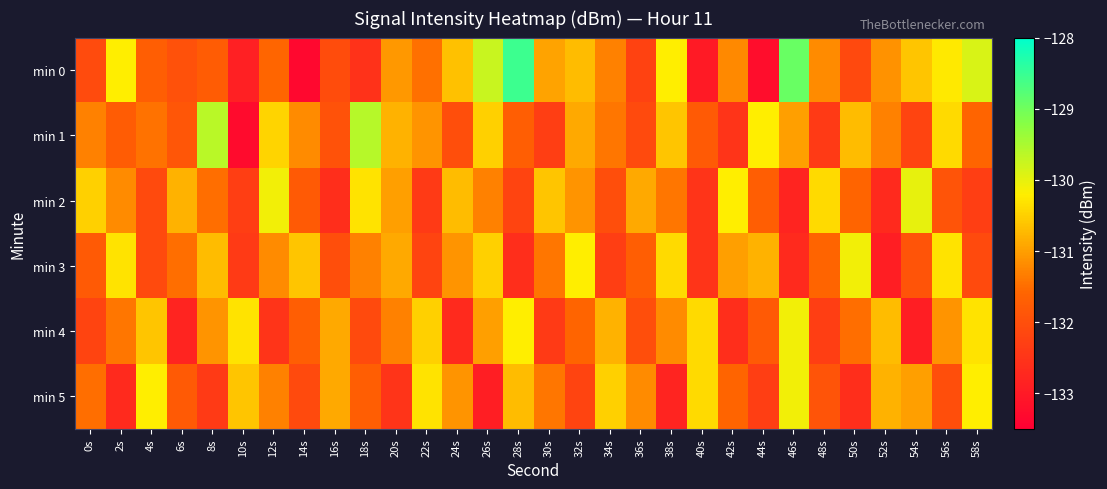

What is the spread (max minus min) of values at 44s?

3.0